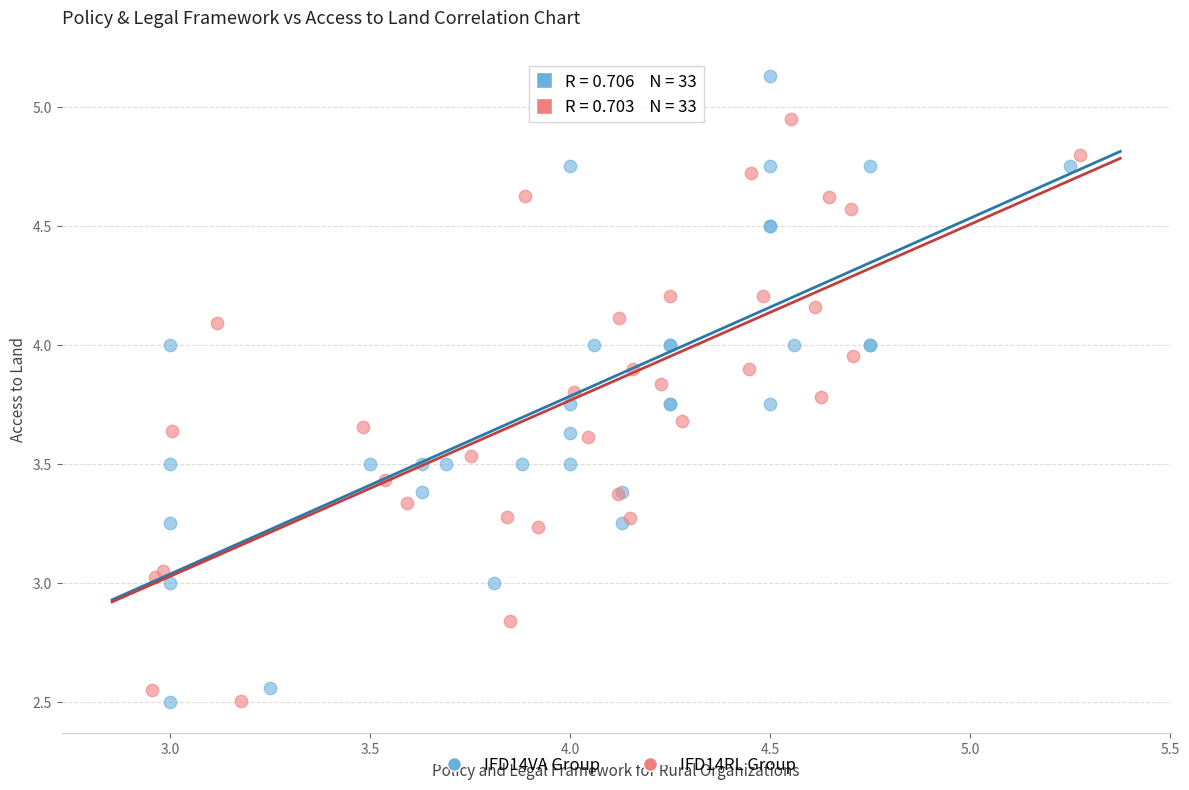

Which series reaches the maximum Y coordinate?

IFD14VA Group